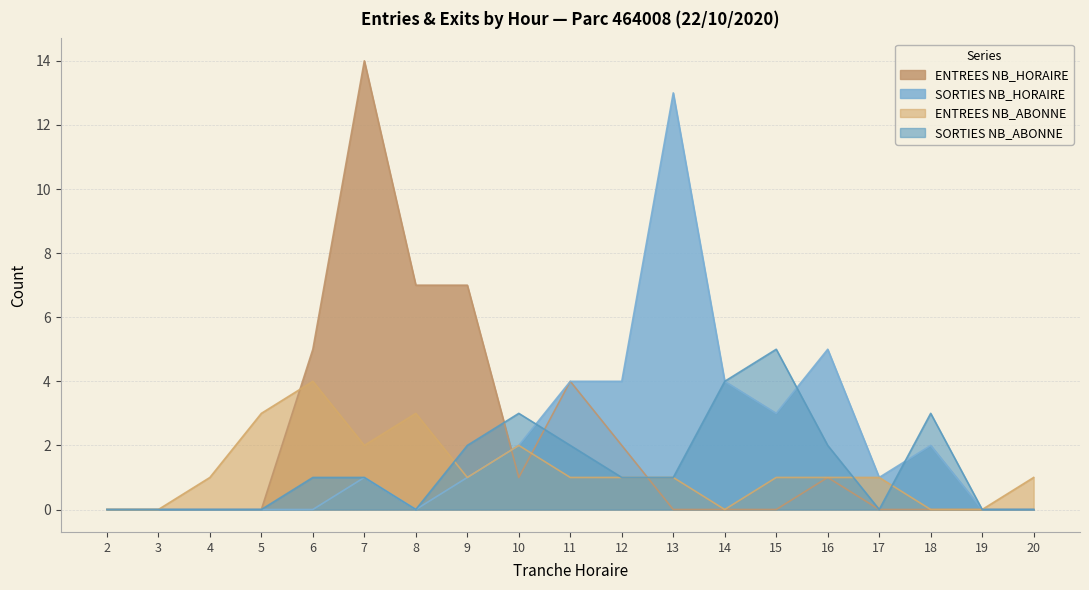

Which series changed the most between 5 and 7?

ENTREES NB_HORAIRE